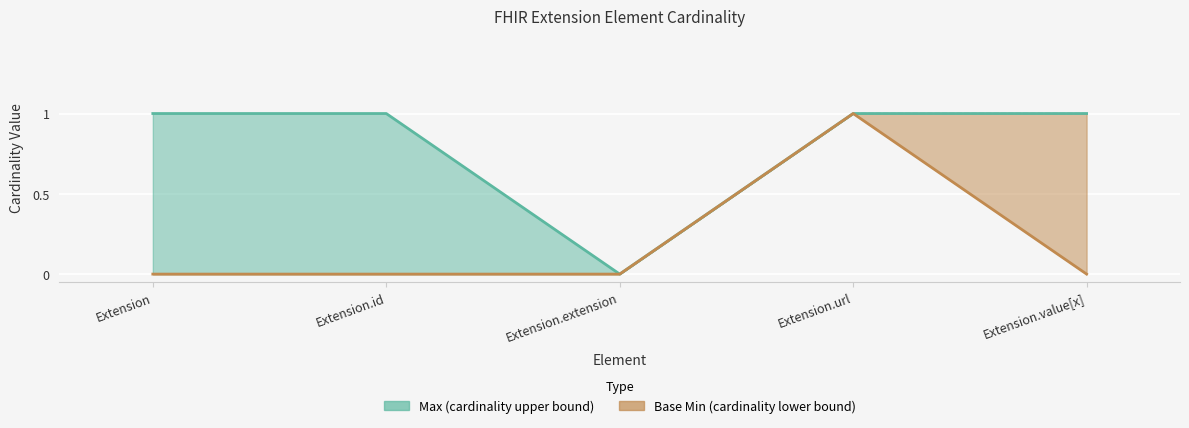

List the series in order of their peak value, highest first.

Max, Base Min